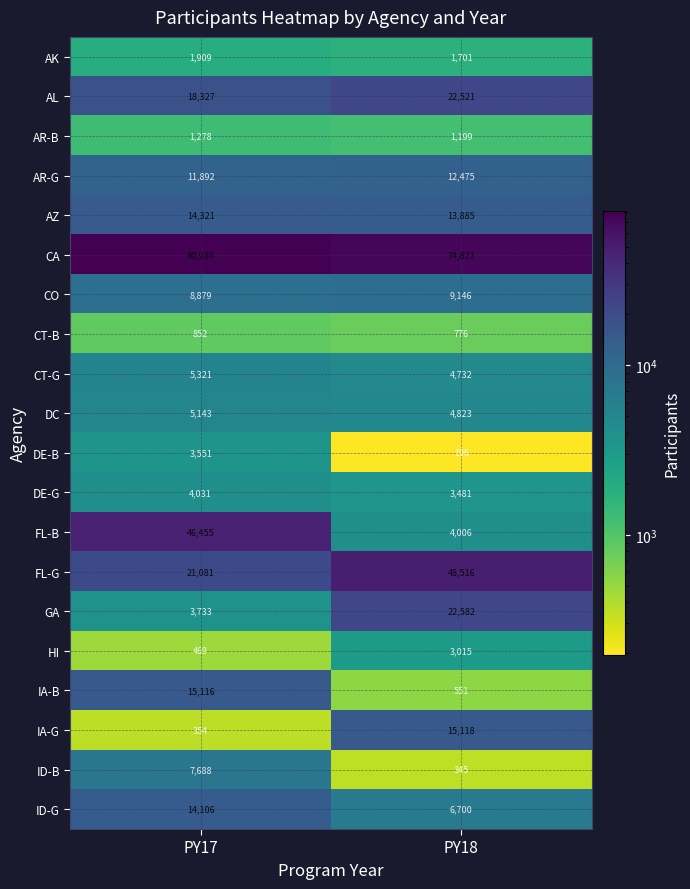

Between PY17 and PY18, which series saw the biggest shift?

FL-B